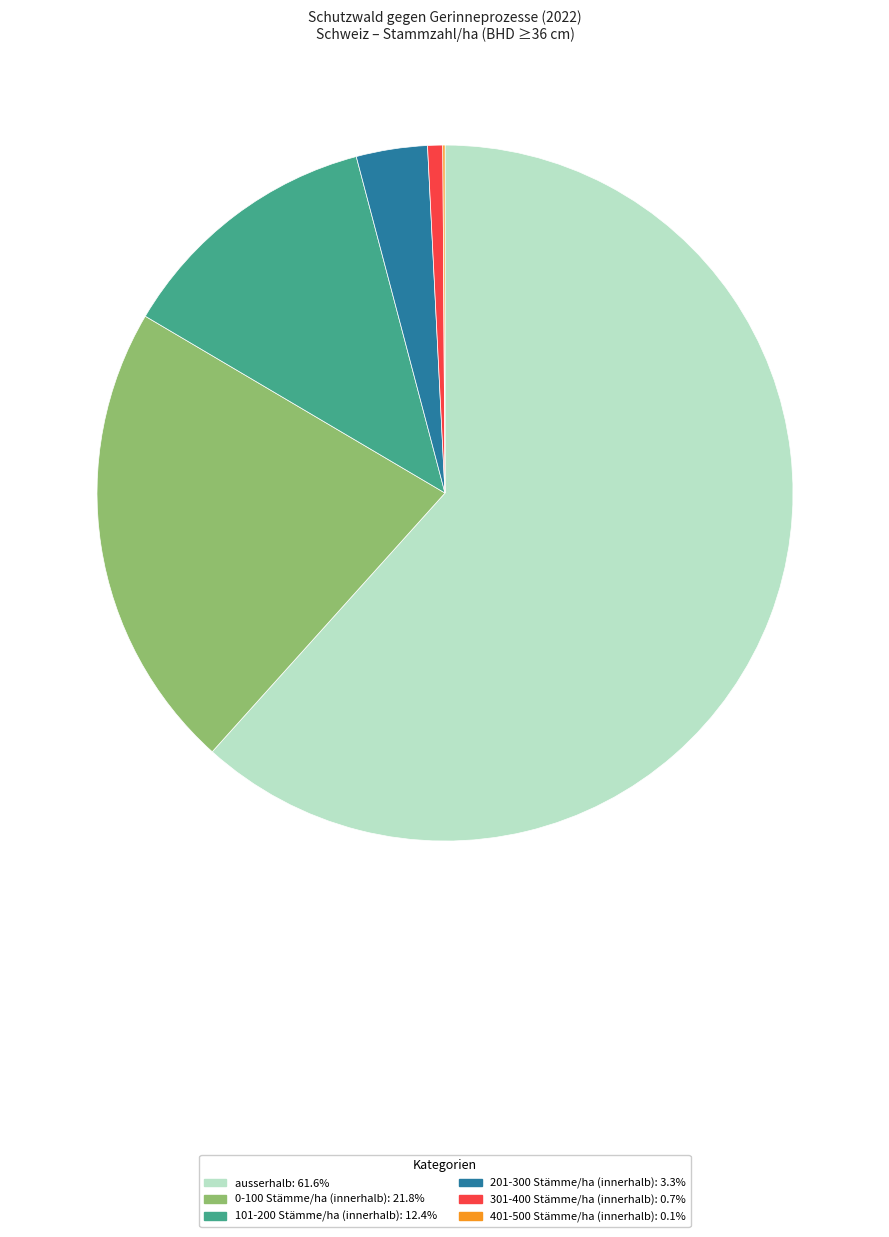

Is there a majority slice in this chart?

Yes